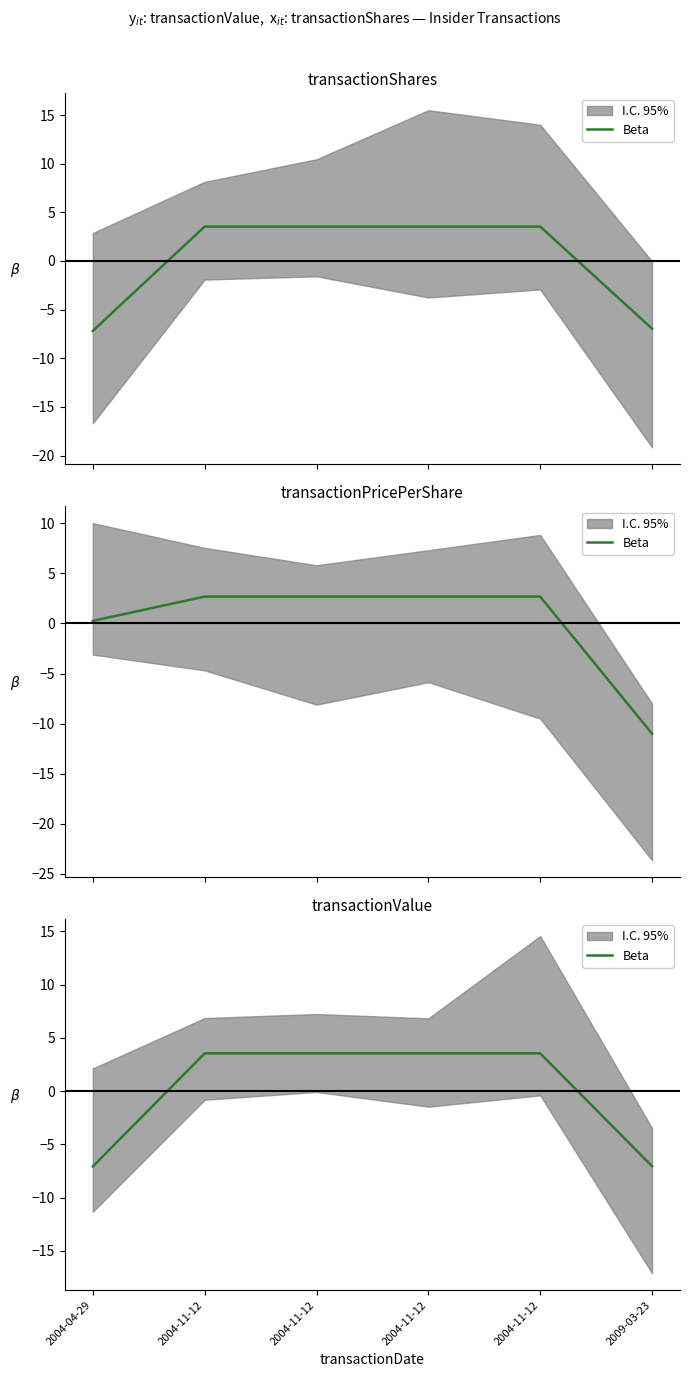

How many data points are less than 3?

2